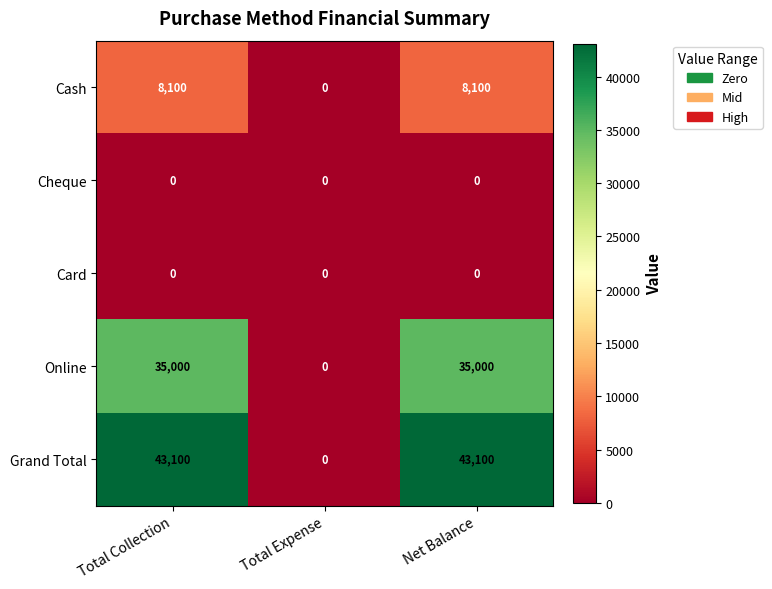

Count the Cash values in the range 0 to 8100.

3